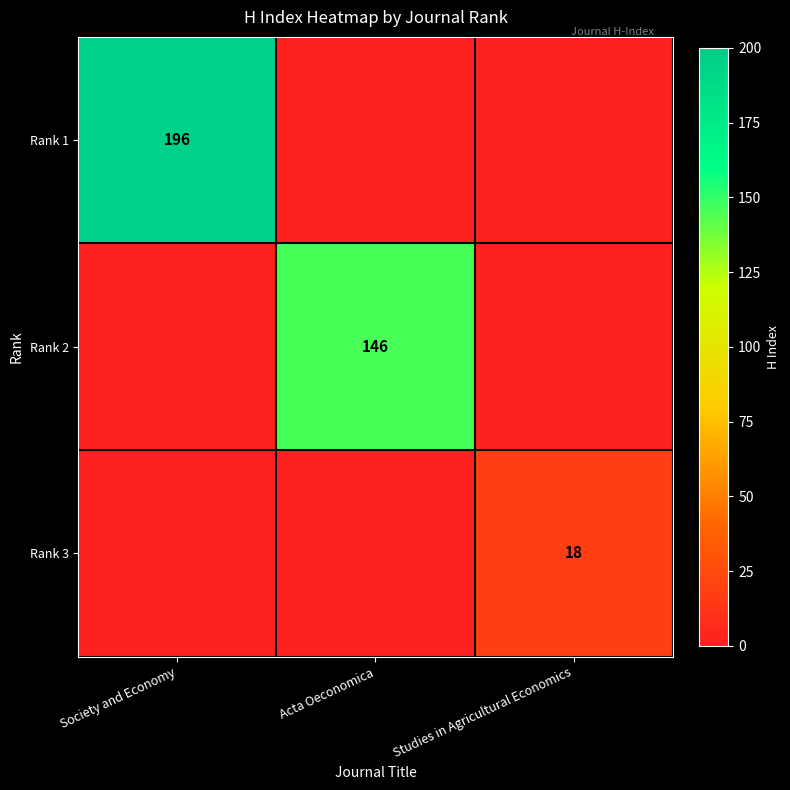

The Rank 2 series shows 74 at Acta Oeconomica. True or false?

False